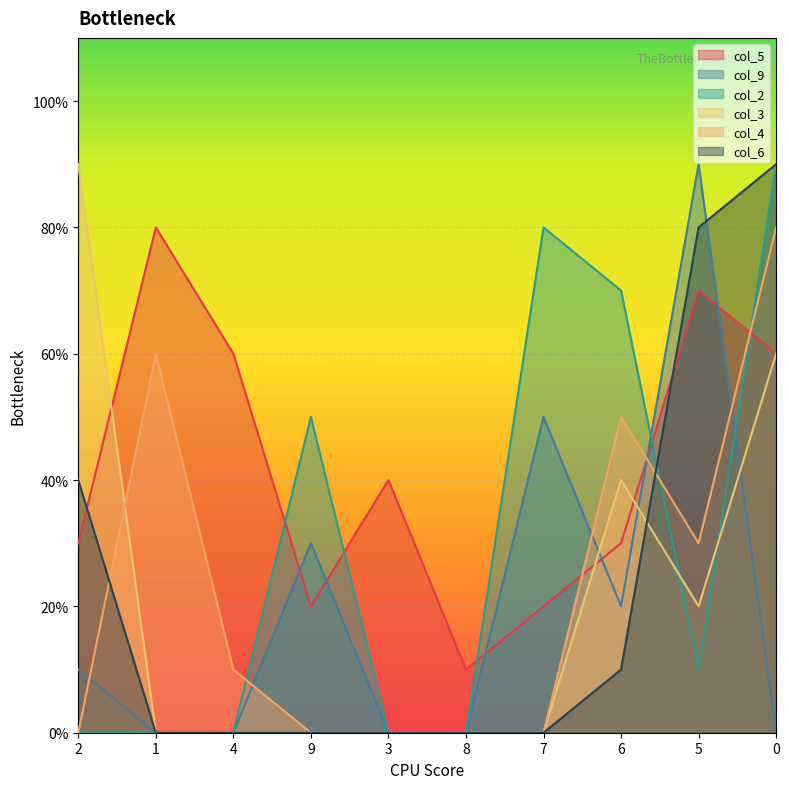

Which category has the lowest value in the col_3 series?

1